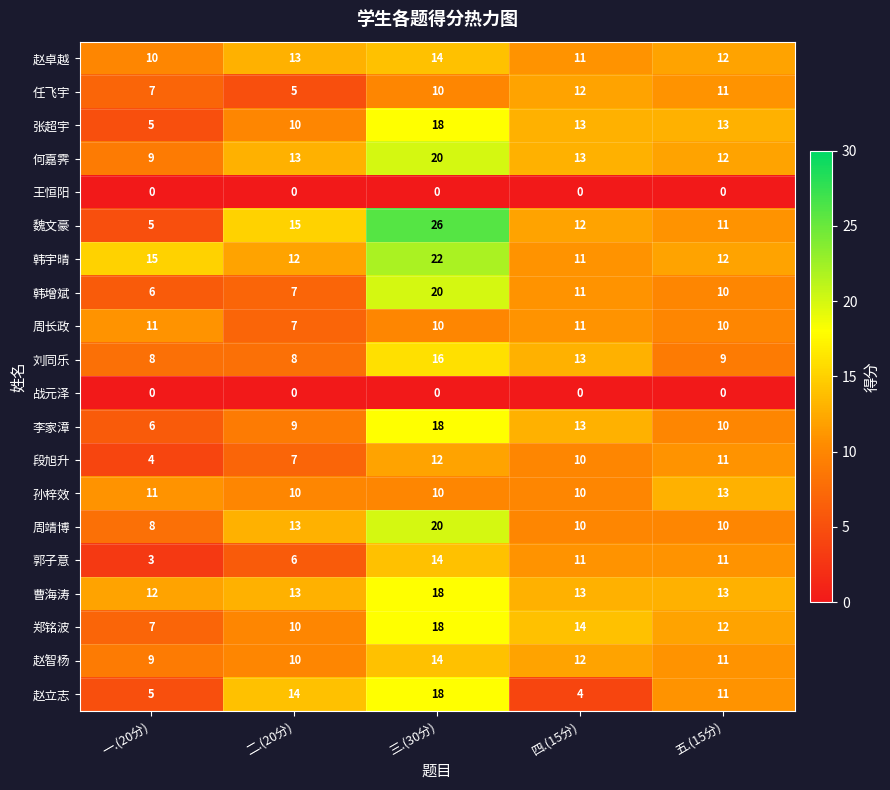

At how many categories does at least one series exceed 17?

1